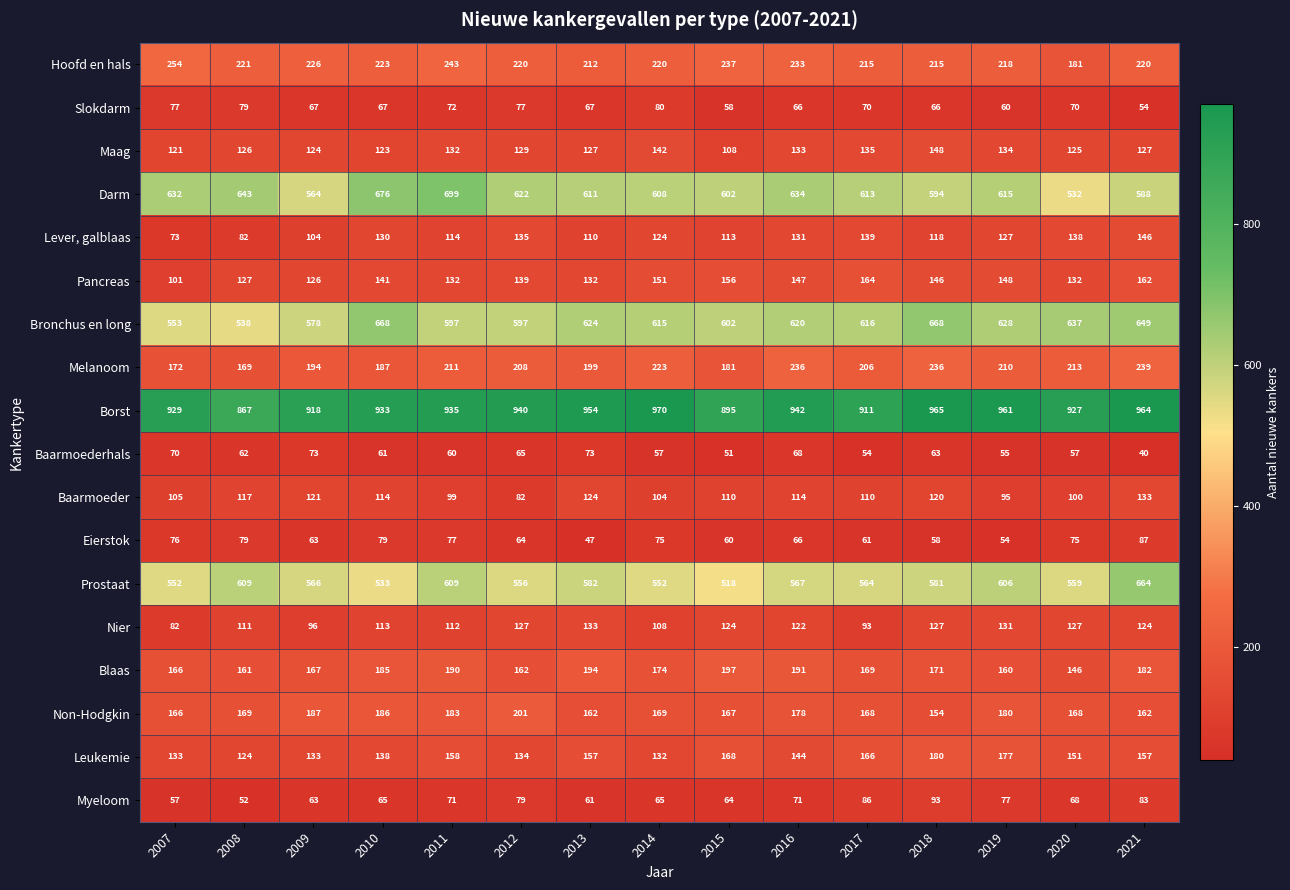

True or false: Hoofd en hals has a value of 121 at 2019.

False